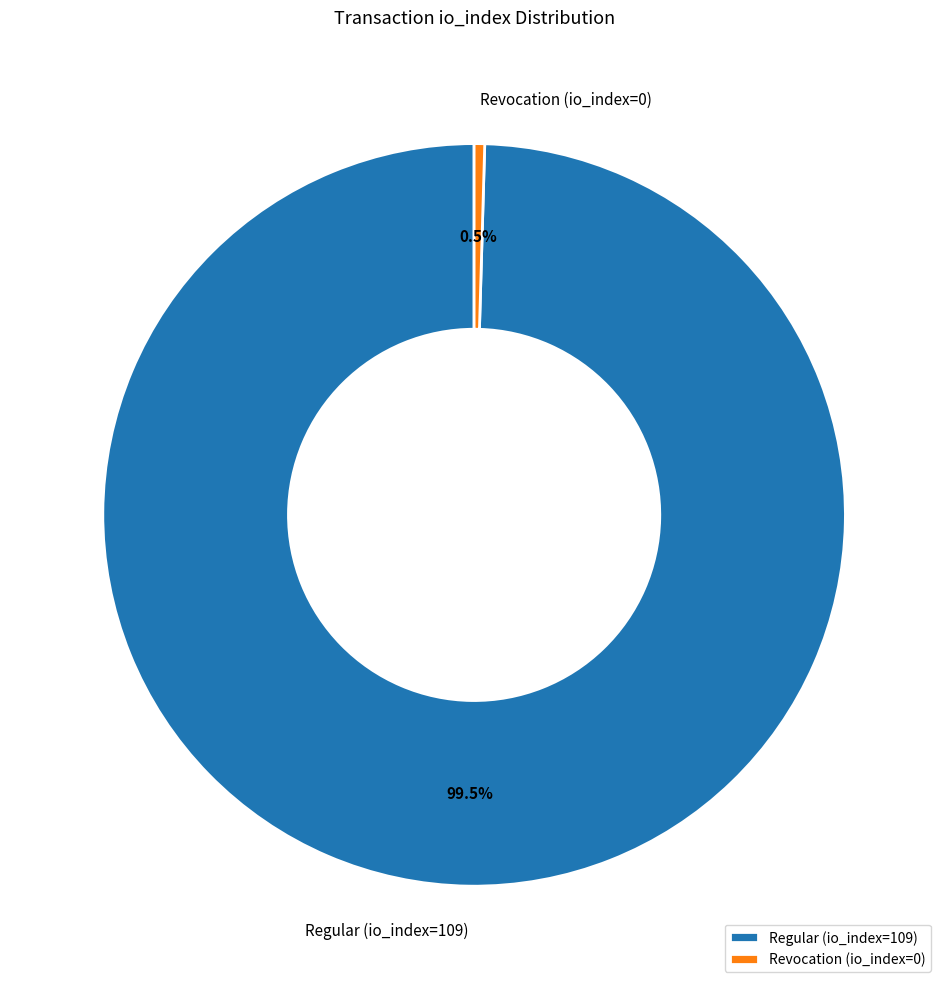

Is the sum of Revocation (io_index=0) and Regular (io_index=109) greater than half?

Yes